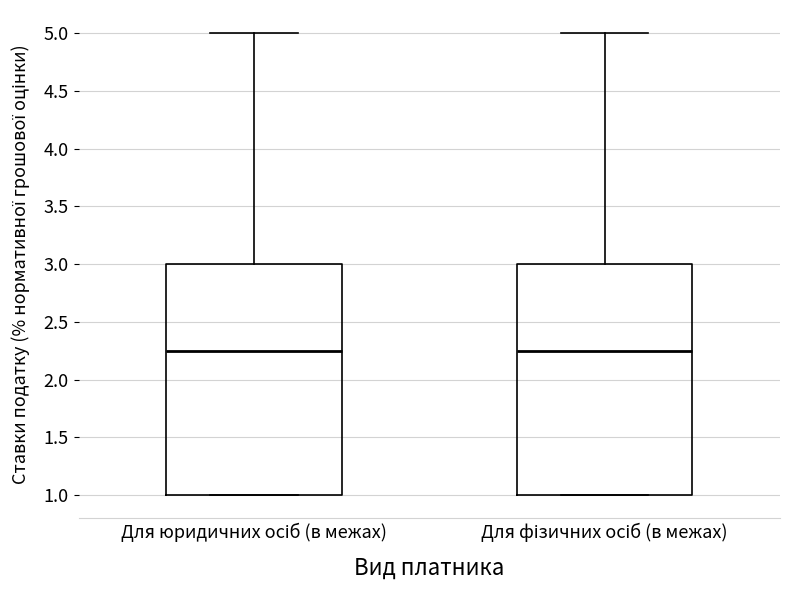

Where does the median line of the box for Для фізичних осіб (в межах) sit on the y-axis? The values are not printed on the chart, so give them approximately, as read against the axis.

2.25